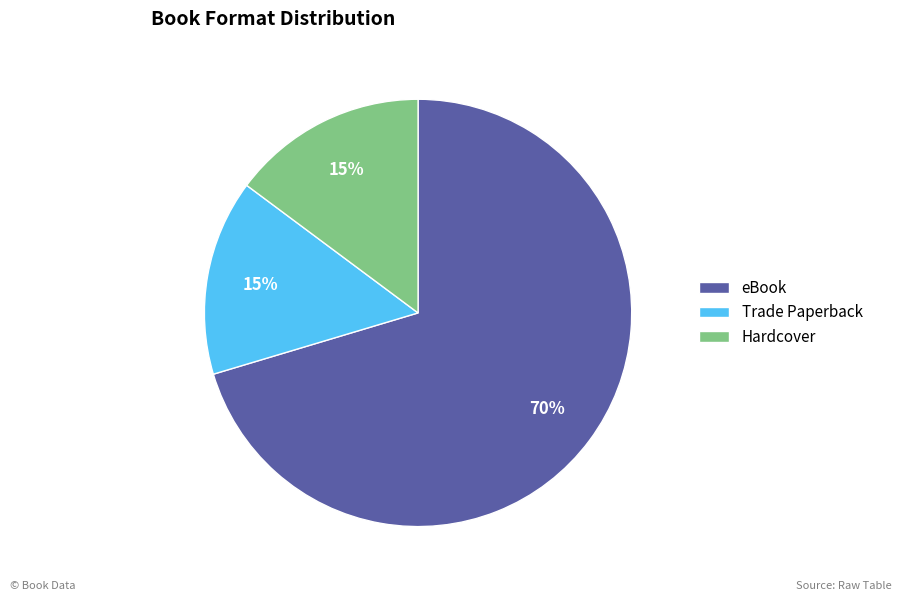

Which slice is the largest?

eBook